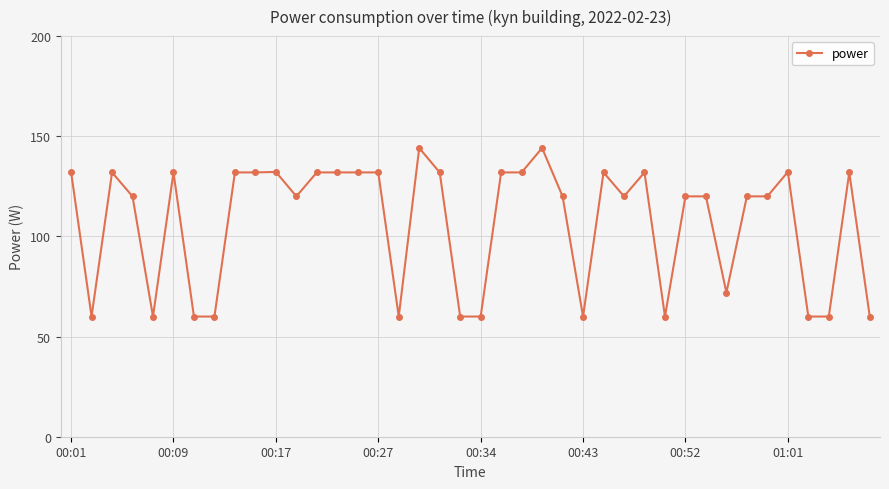

True or false: the data has more than 1 interior local peaks.

True